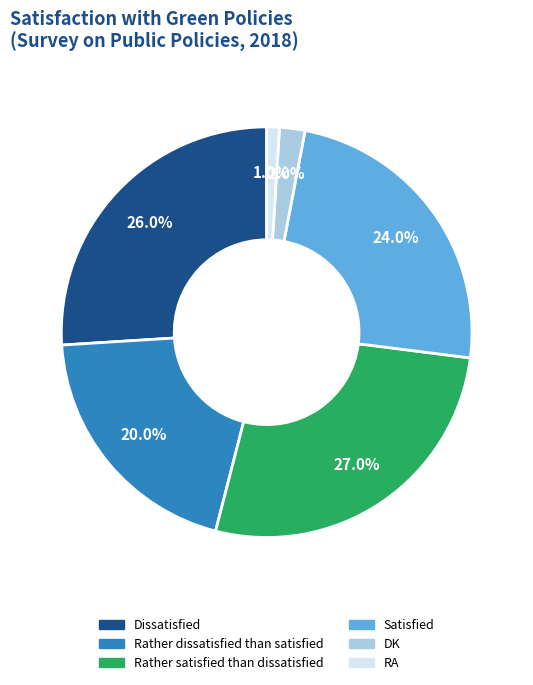

Do Rather satisfied than dissatisfied and Dissatisfied together represent more than half of the pie?

Yes